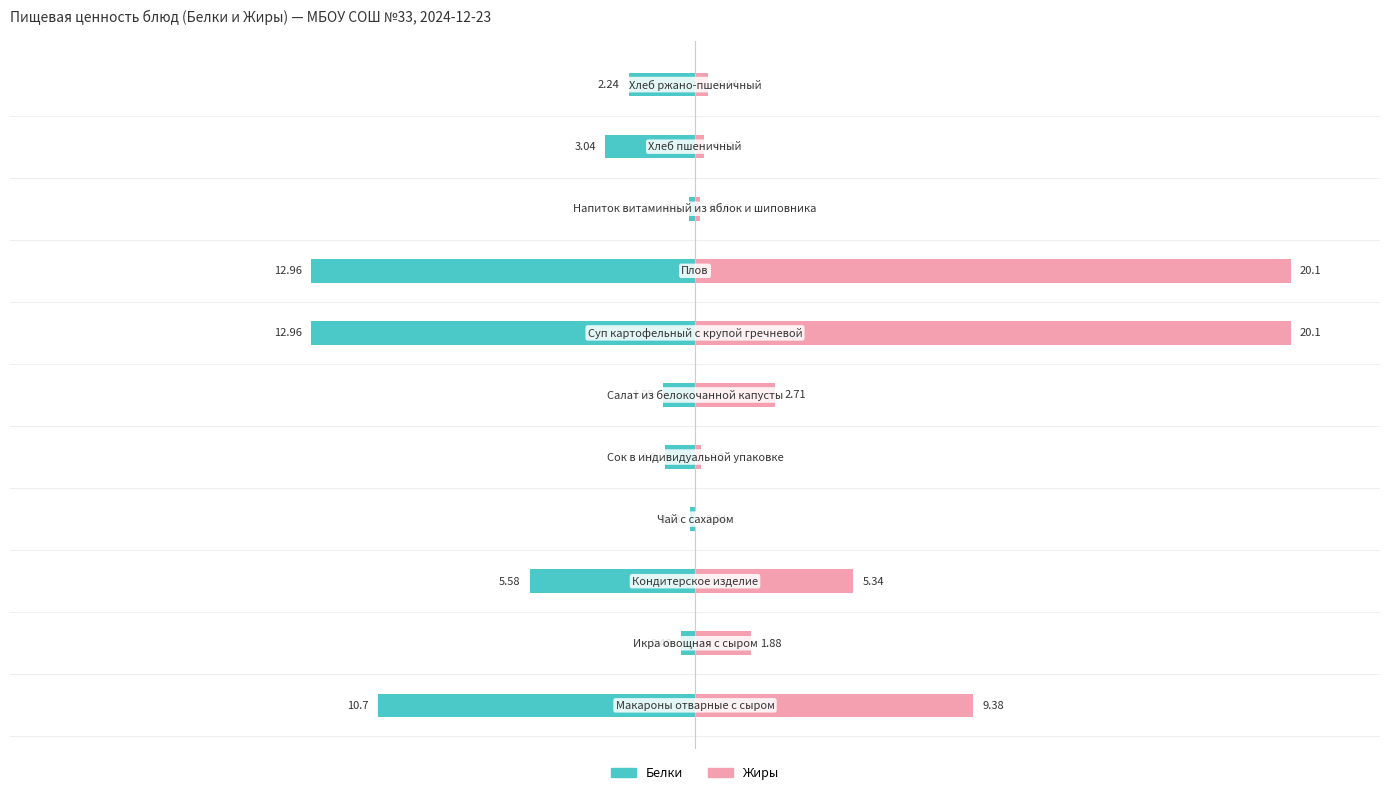

How many distinct data groups are displayed?

2